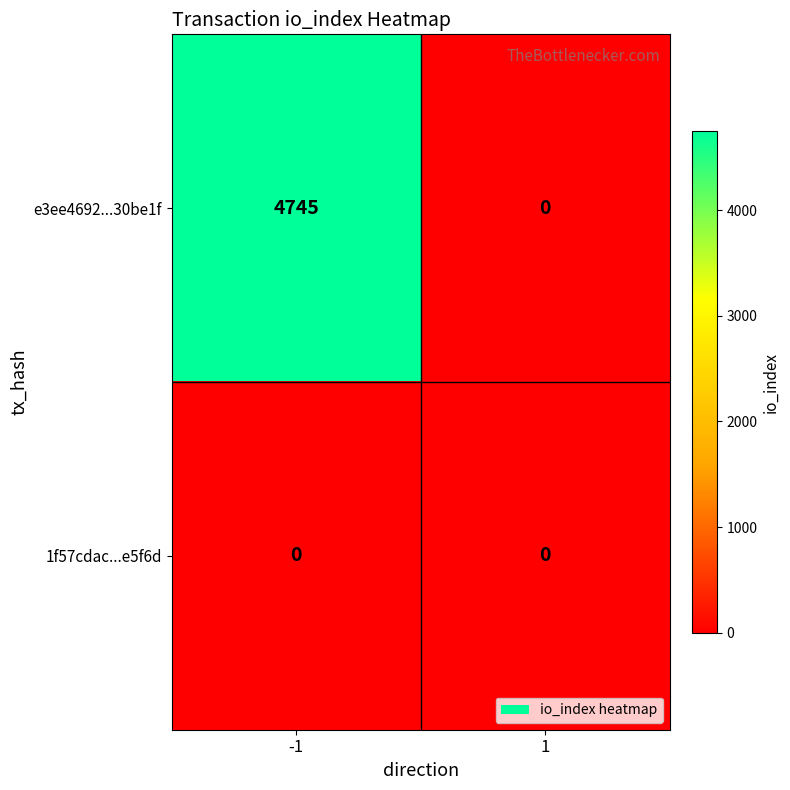

Which series has the largest total across all categories?

e3ee4692...30be1f